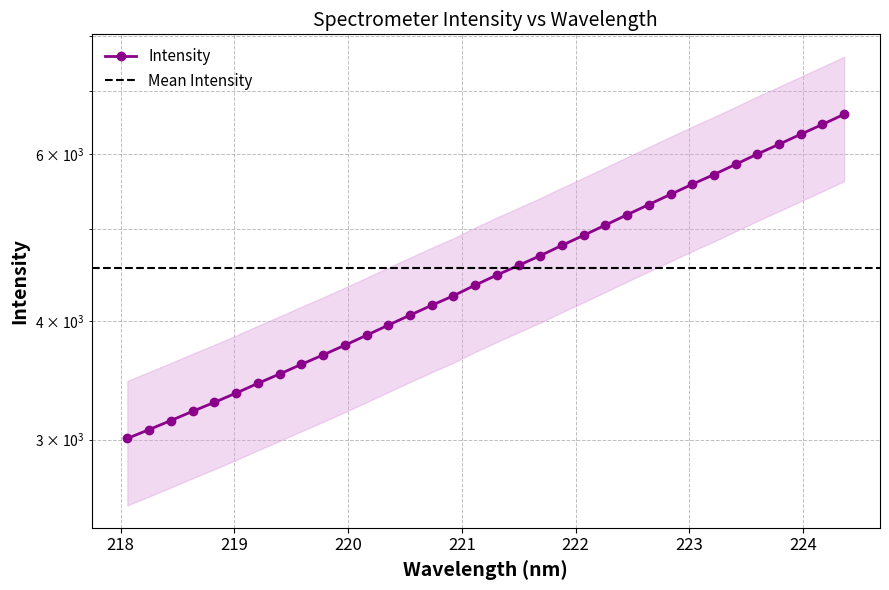

Which label corresponds to the smallest value in the chart?

218.0596